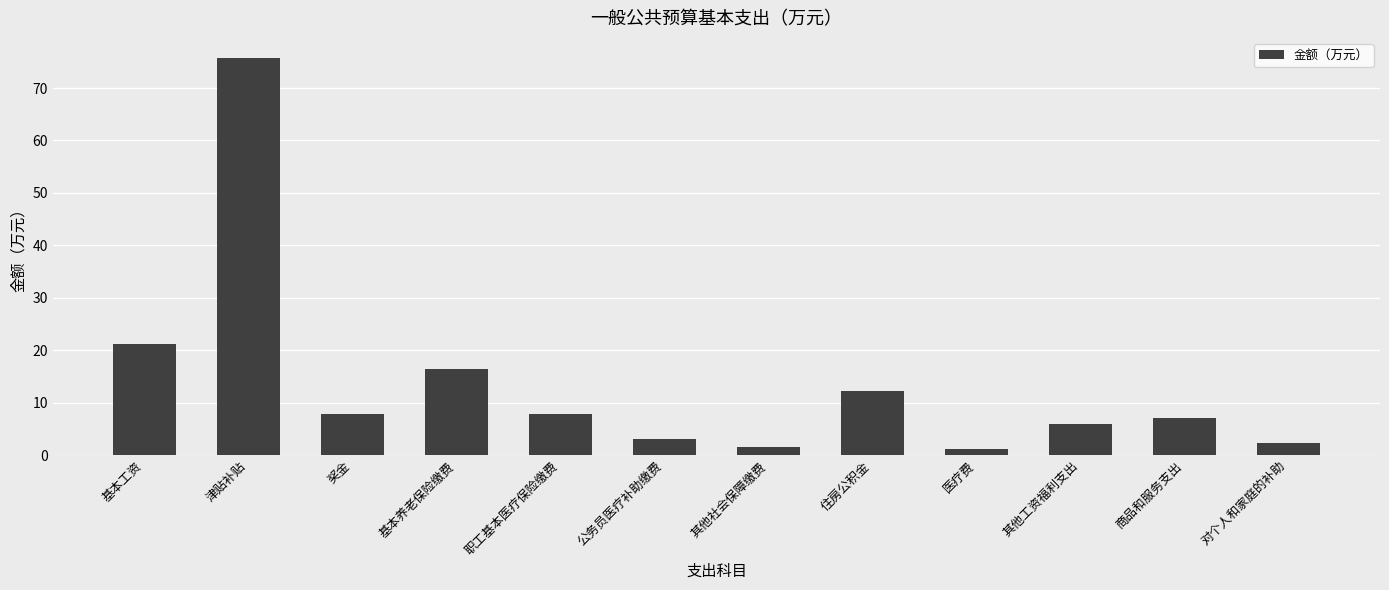

The chart shows a value of 7.9 at 职工基本医疗保险缴费. True or false?

True